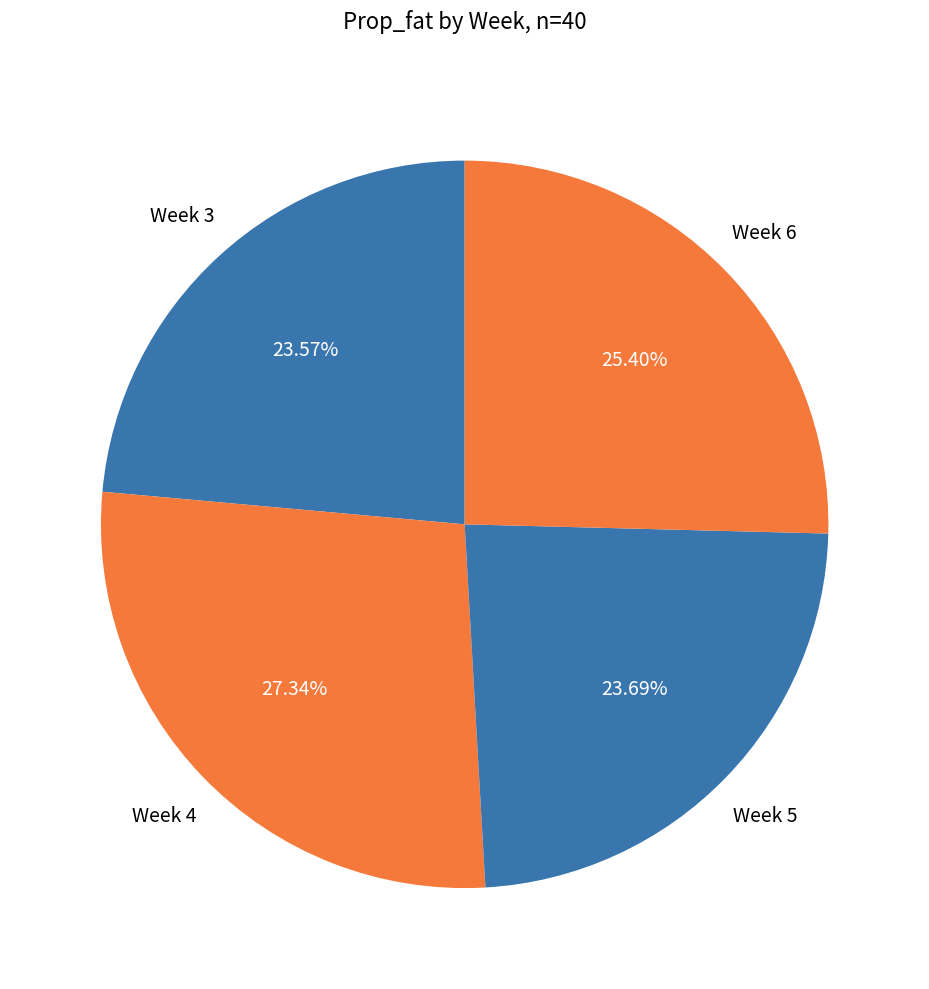

Is the sum of Week 3 and Week 5 greater than half?

No